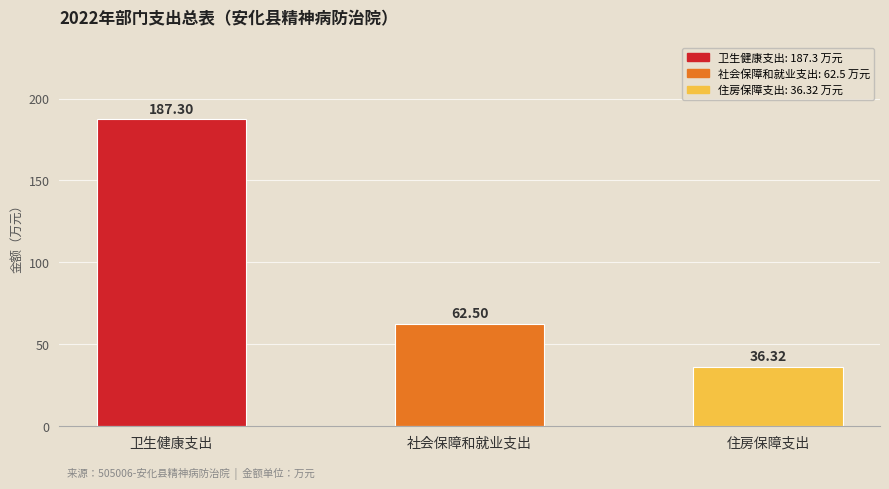

Count the number of values greater than 62.

2